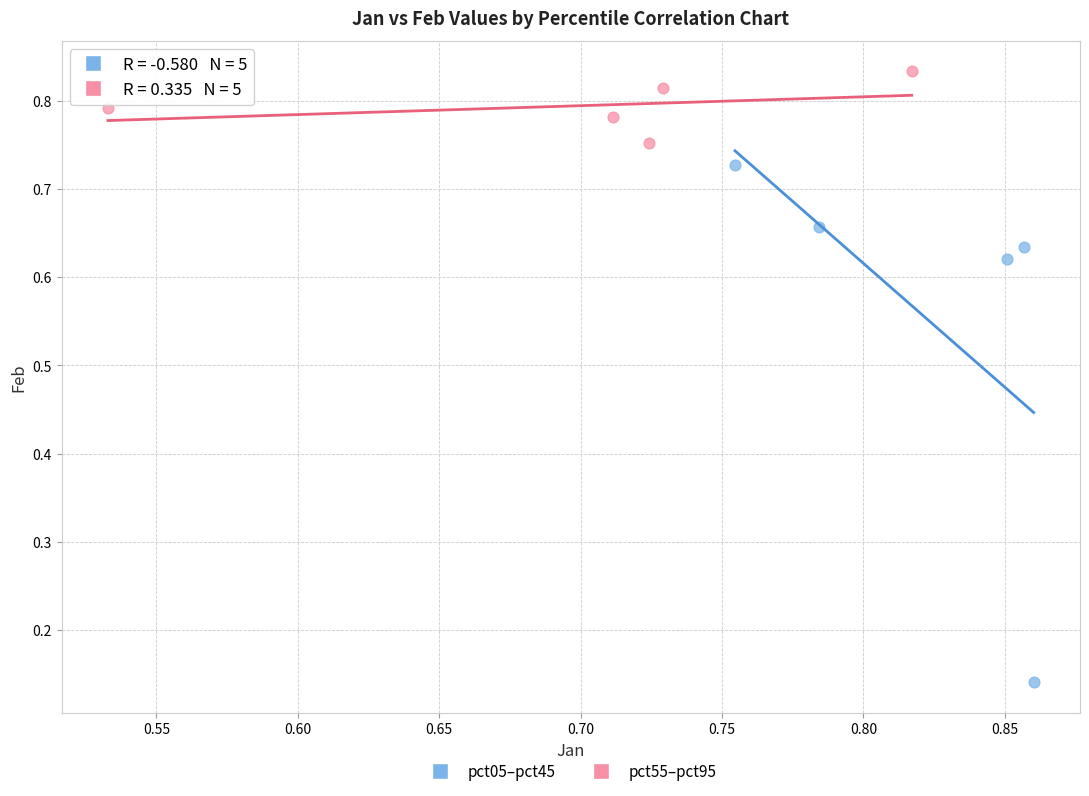

Which series reaches the maximum Y coordinate?

pct55–pct95